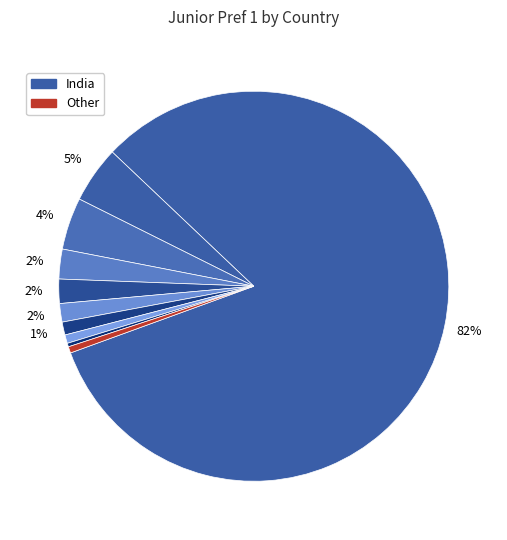

How many segments does this pie chart have?

10